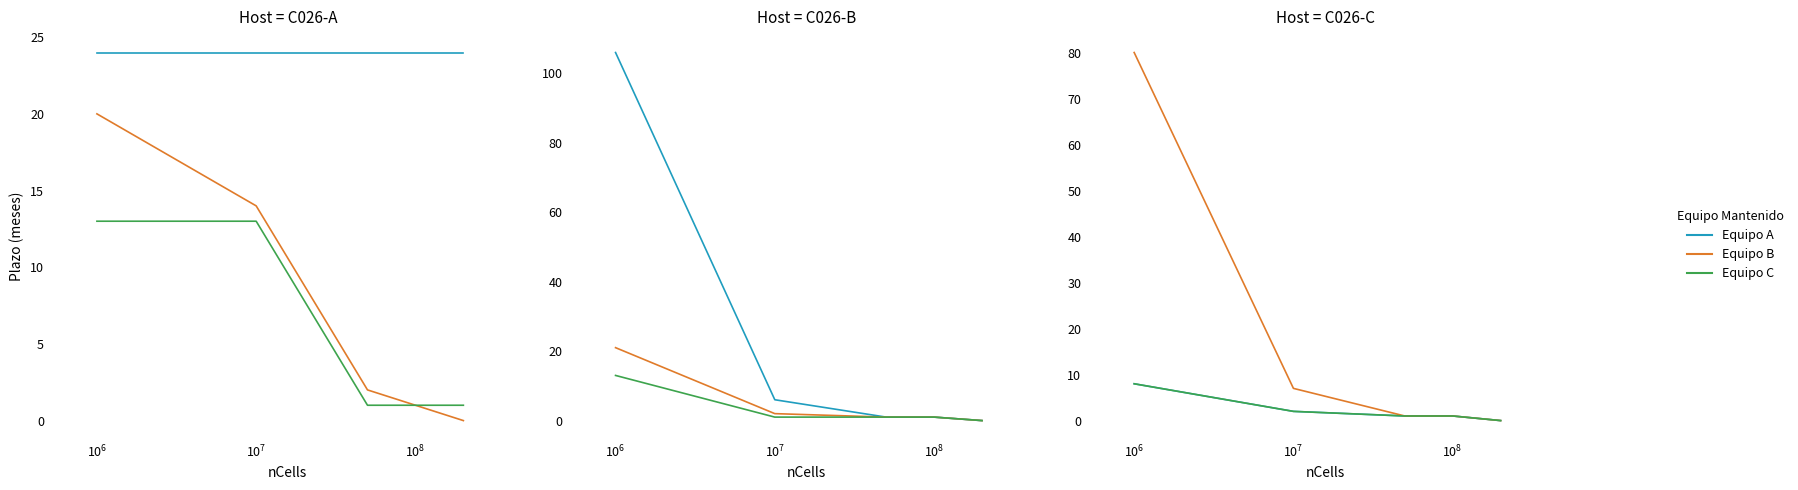

Reading right to left, extract all data points from this chart.

Equipo A: 0	1	1	2	8
Equipo B: 0	1	1	7	80
Equipo C: 0	1	1	2	8